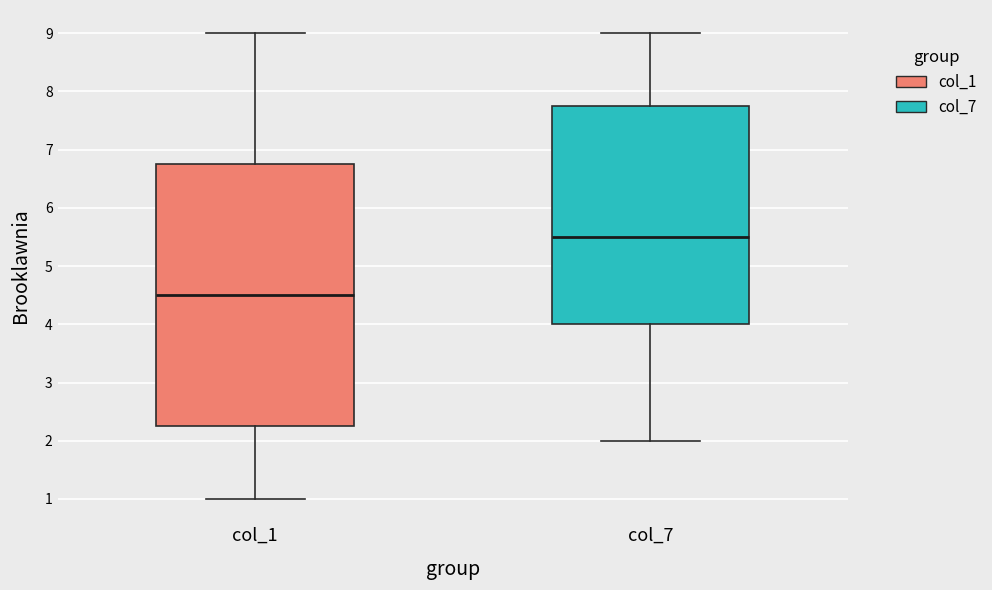

Which box's median line is the highest?

col_7